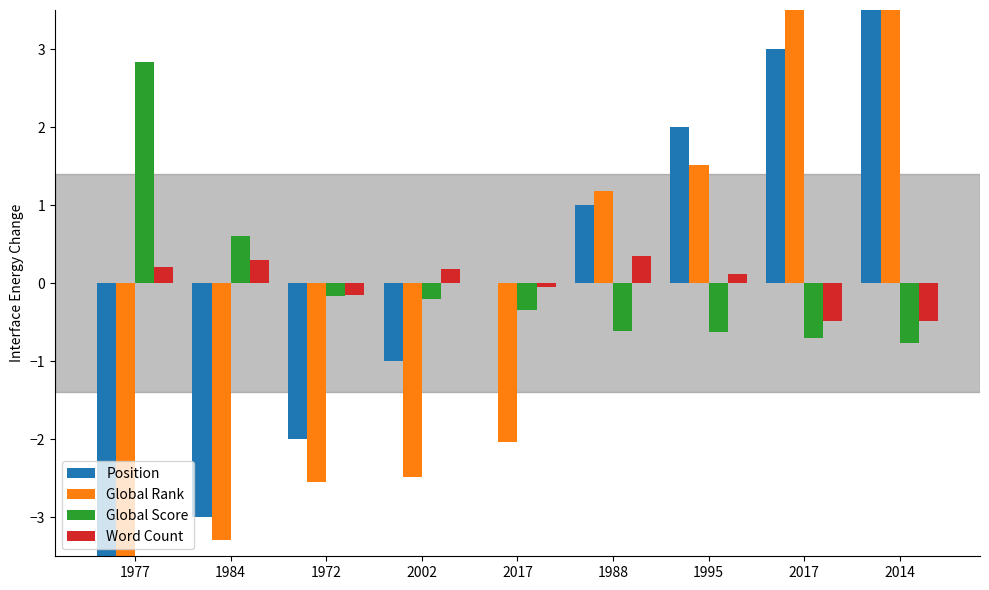

Are the bars horizontal?

No